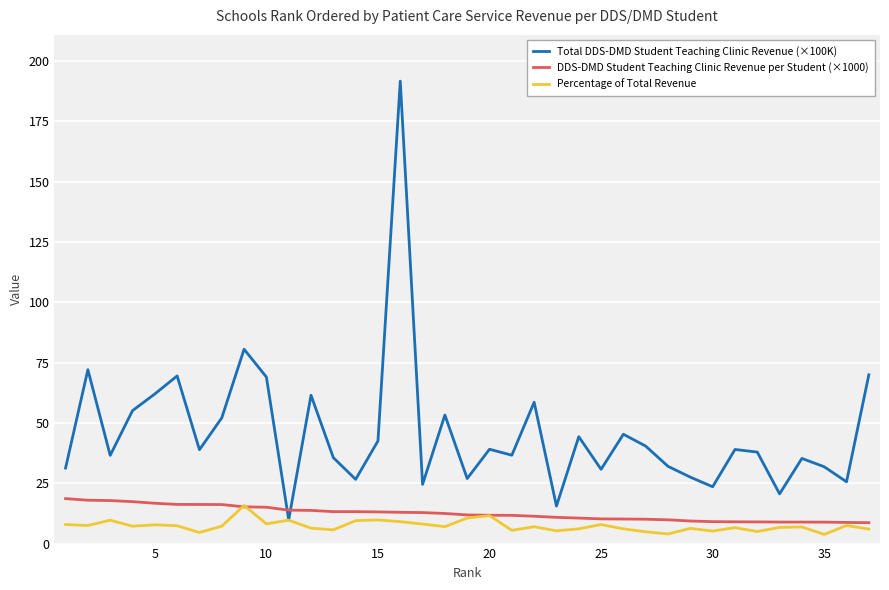

After their last crossing, which series has the higher values: Total DDS-DMD Student Teaching Clinic Revenue (×100K) or DDS-DMD Student Teaching Clinic Revenue per Student (×1000)?

Total DDS-DMD Student Teaching Clinic Revenue (×100K)